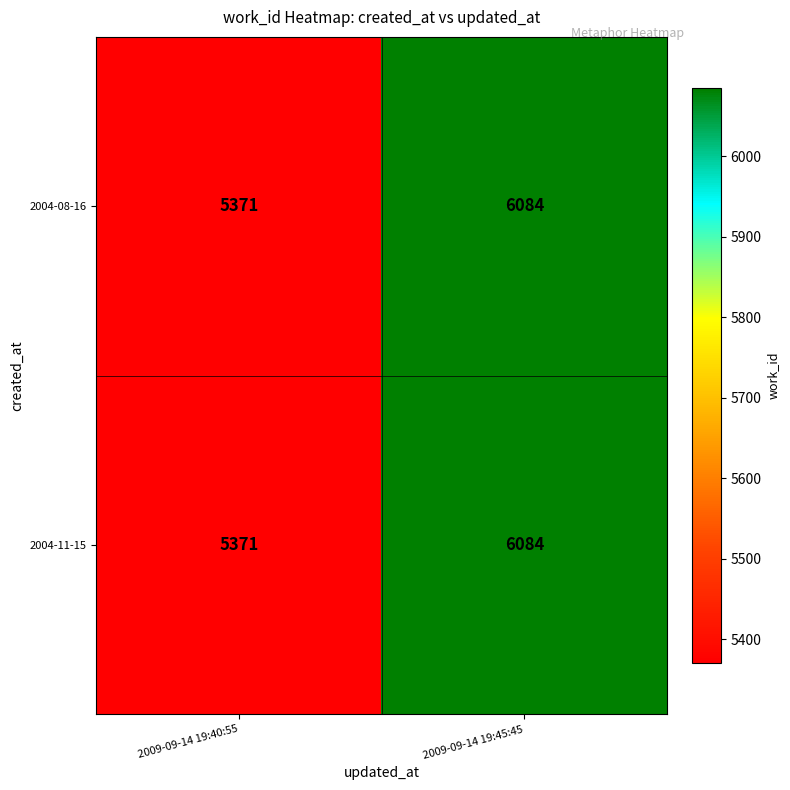

What is the difference between the maximum and minimum values in the 2004-08-16 series?

713